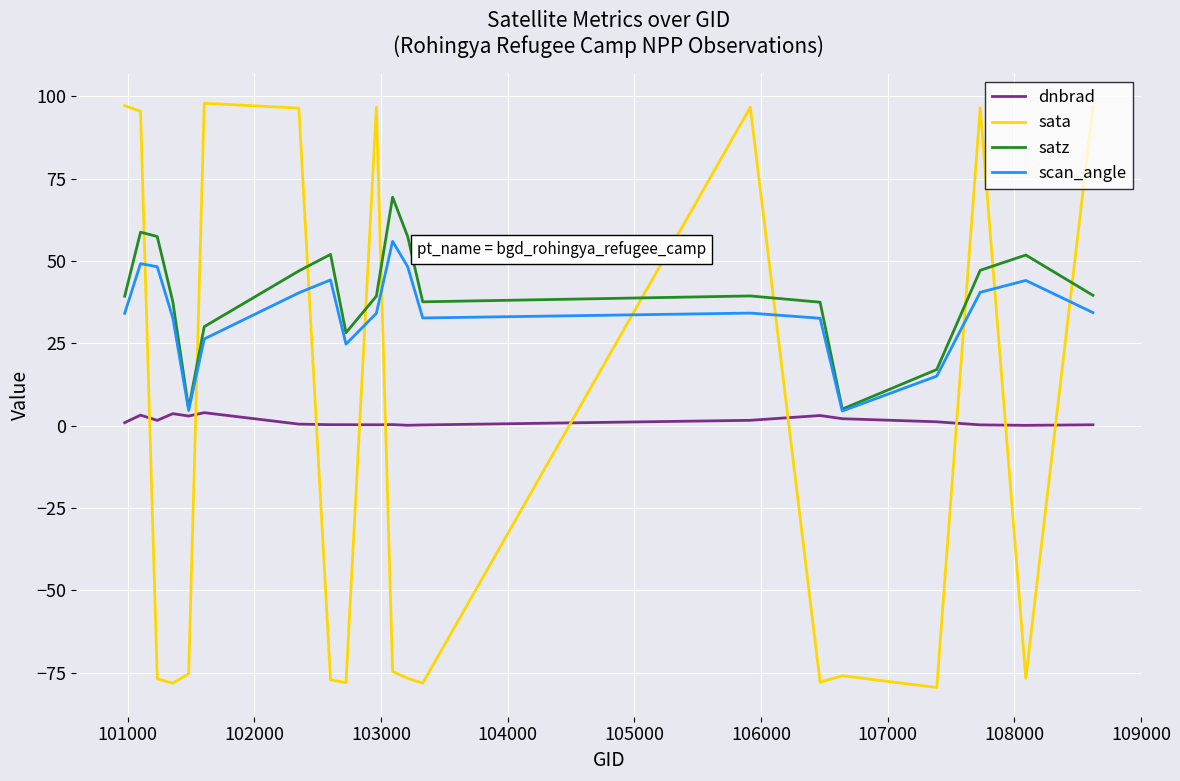

Which series has the largest range (max minus min)?

sata